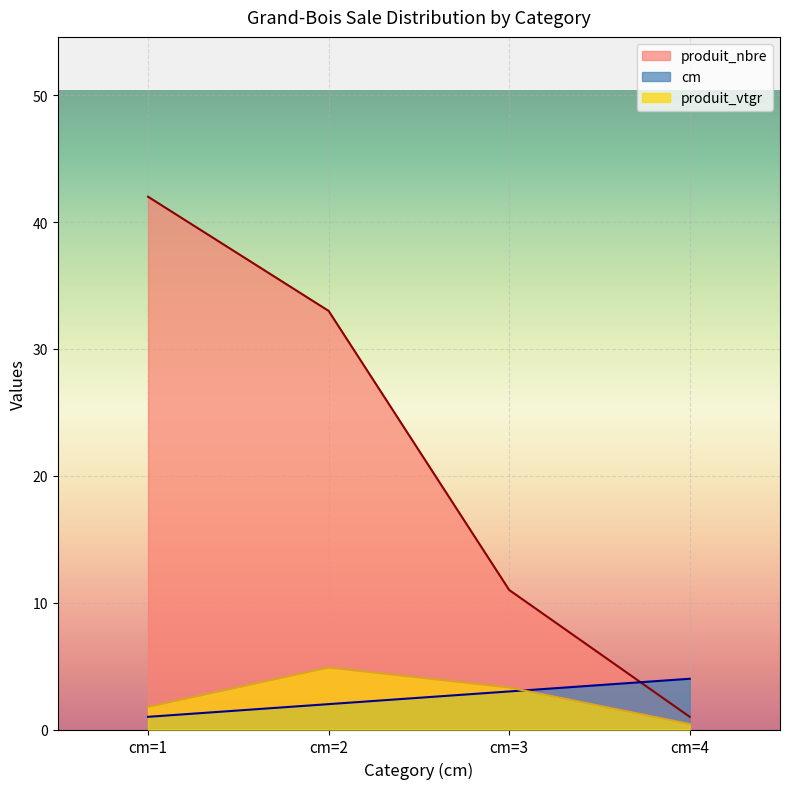

True or false: produit_nbre has more than 2 points higher than both neighbors.

False